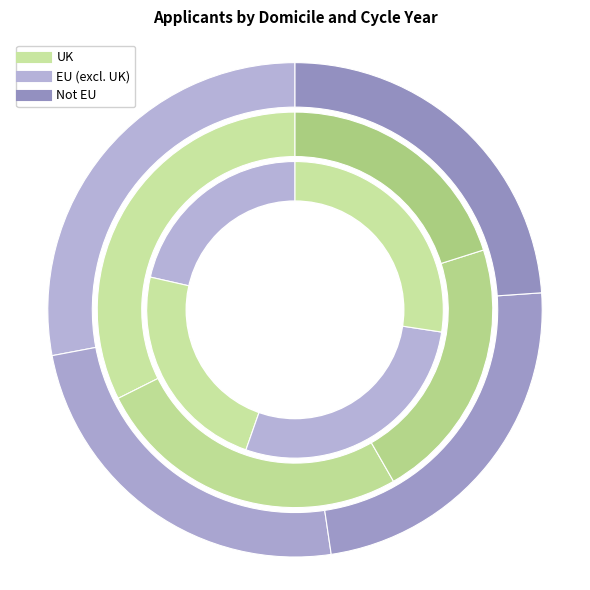

Is there any slice that represents more than half of the pie?

No